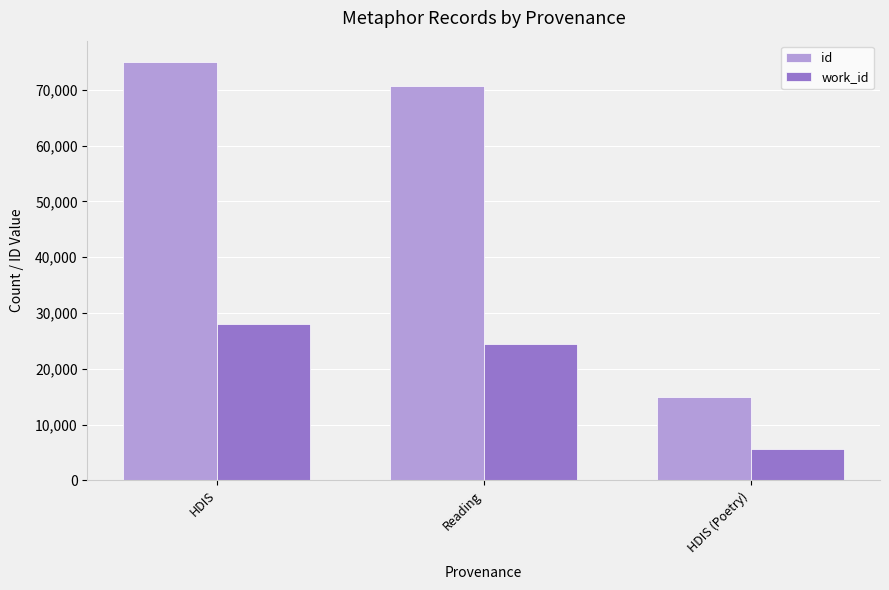

What is the difference between the highest and lowest values at HDIS (Poetry)?

9411